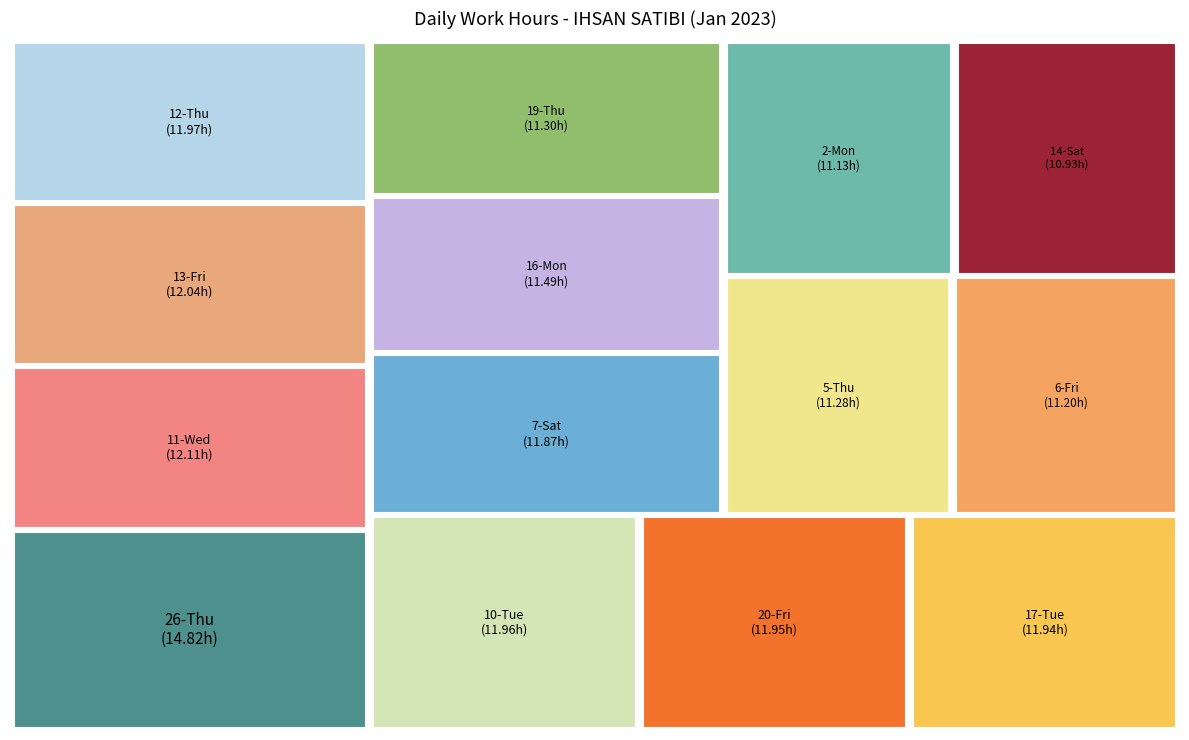

True or false: 17-Tue accounts for 1% of the total.

False